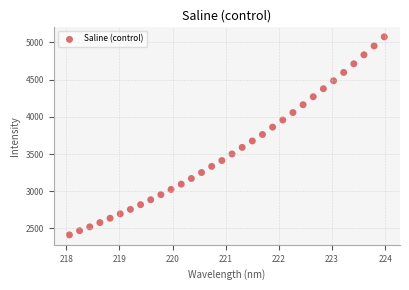

What is the range of Y values (max minus min)?

2662.1